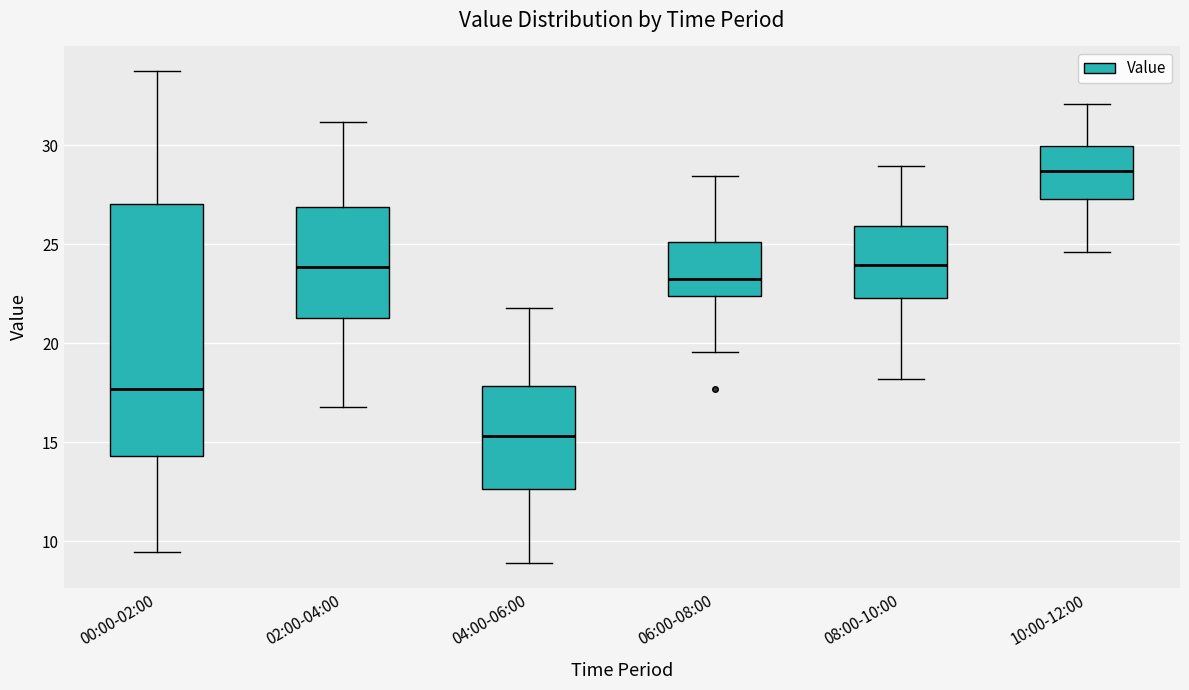

Which box's median line is the lowest?

04:00-06:00